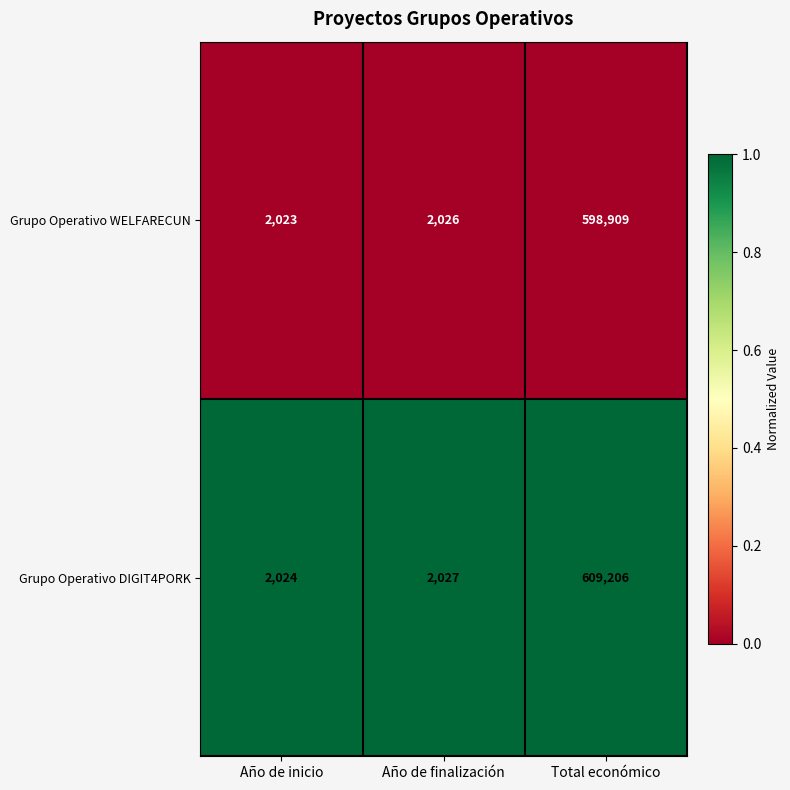

Reading right to left, transcribe all the data shown in this chart.

Grupo Operativo WELFARECUN: 598909	2026	2023
Grupo Operativo DIGIT4PORK: 609206	2027	2024